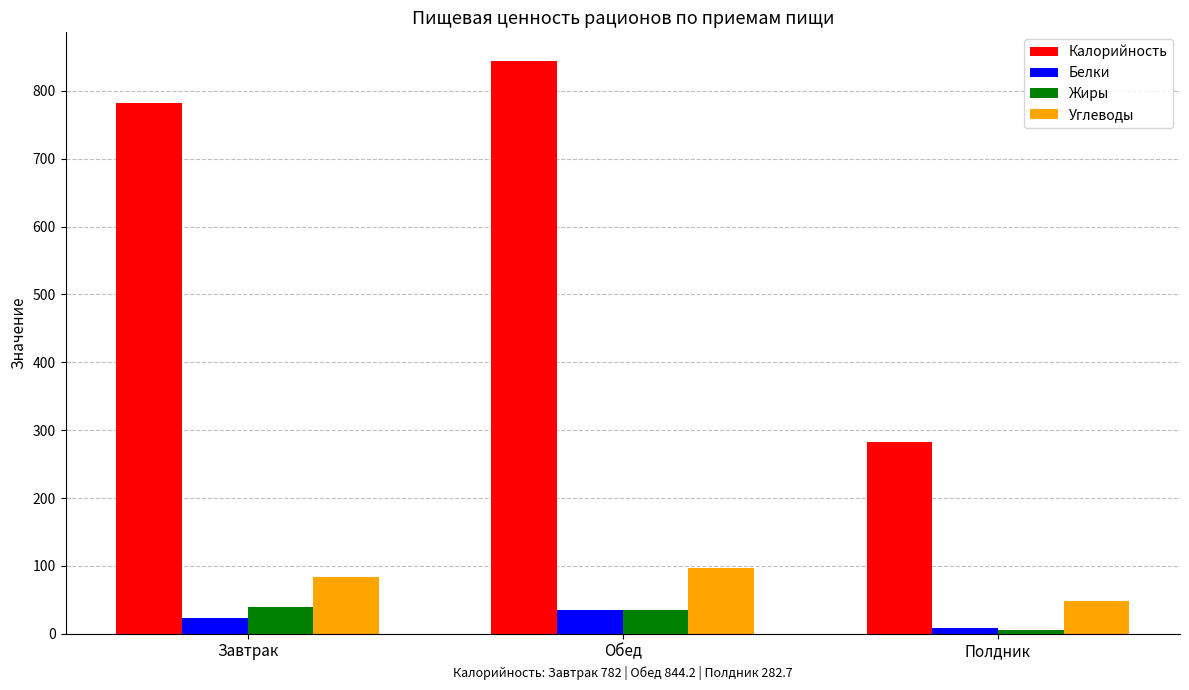

What is the total value across all series at Завтрак?

928.3